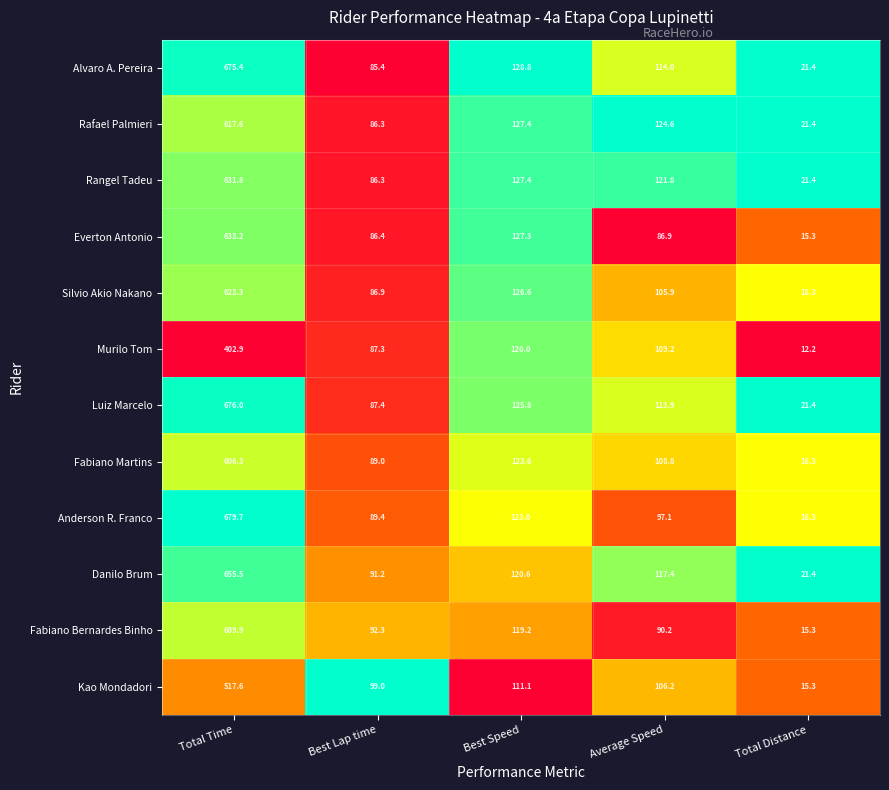

Between Best Speed and Average Speed, which series saw the biggest shift?

Everton Antonio